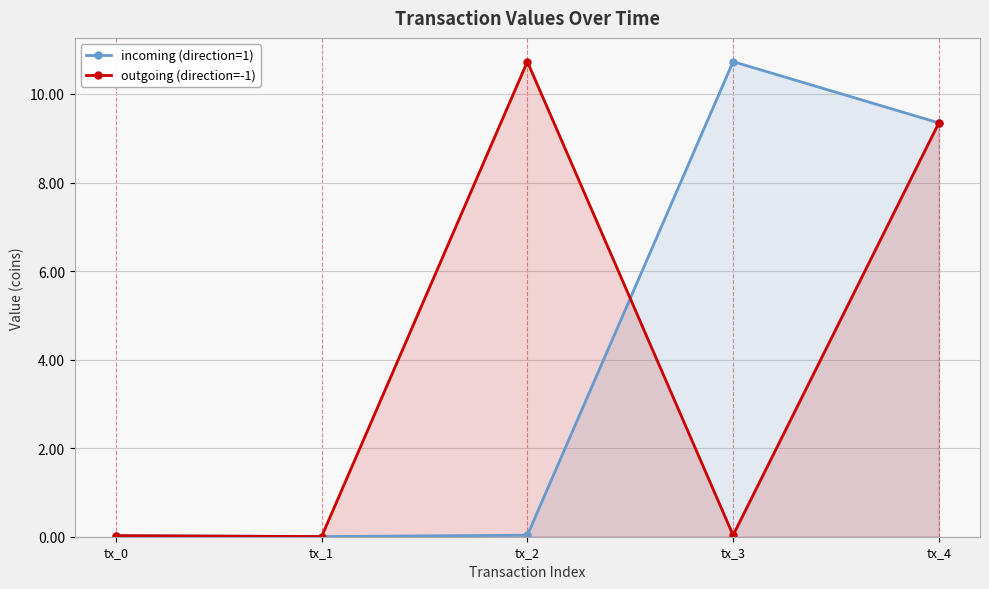

What is the total value across all series at tx_2?

10.8